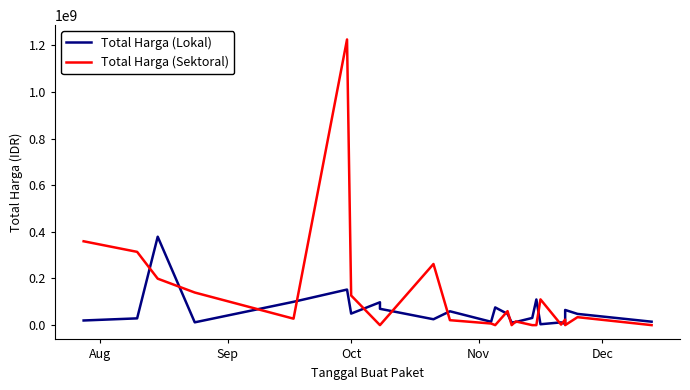

What is the sum of all Total Harga (Lokal) values?

1446965000